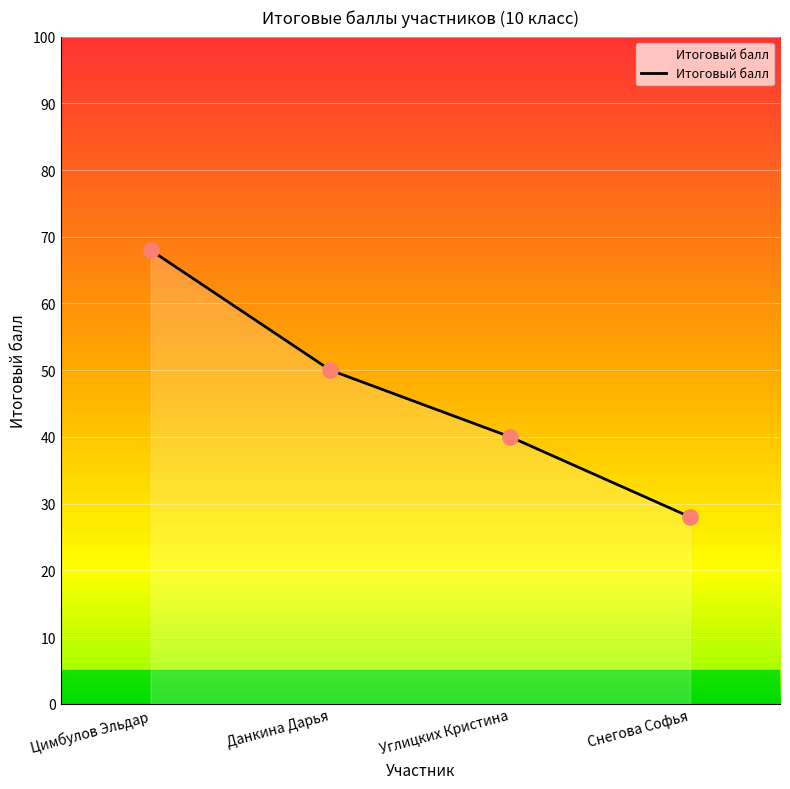

What is the change in value from Цимбулов Эльдар to Снегова Софья?

-40